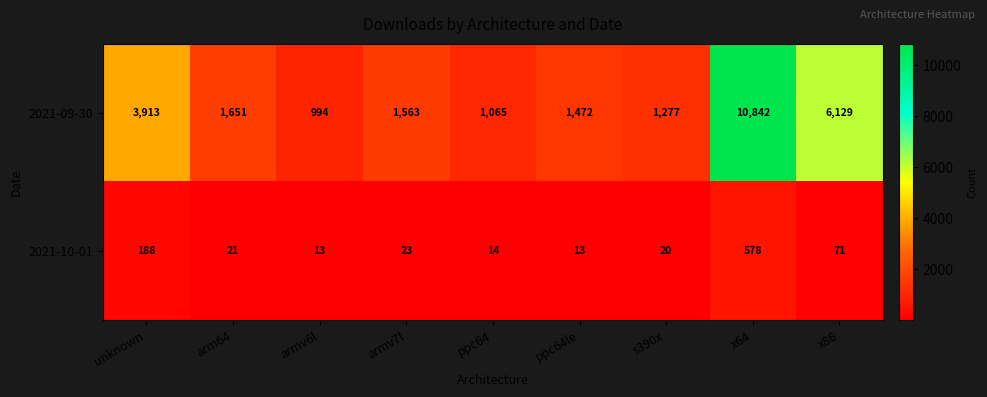

Rank the series by their maximum value, from lowest to highest.

2021-10-01, 2021-09-30